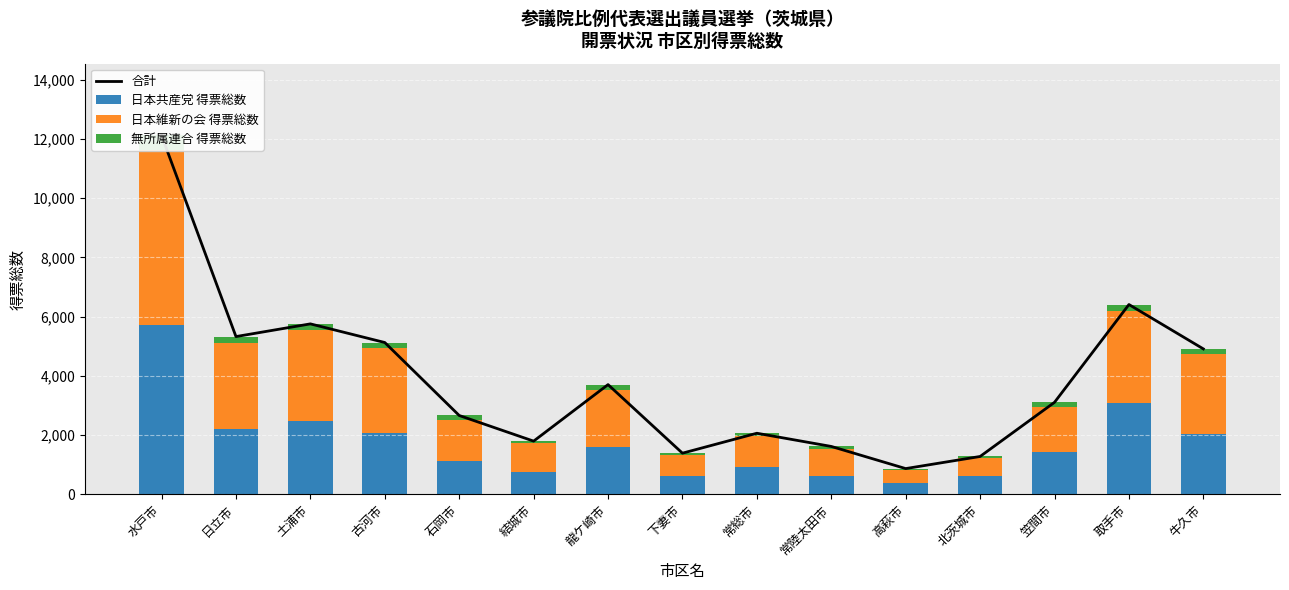

How many categories are shown in the chart?

15